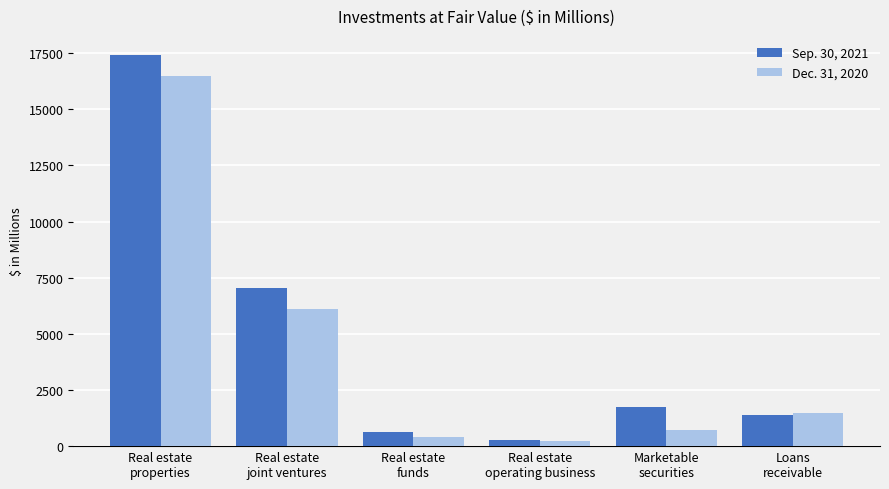

Is it true that Sep. 30, 2021 equals 598.3 at Marketable
securities?

False